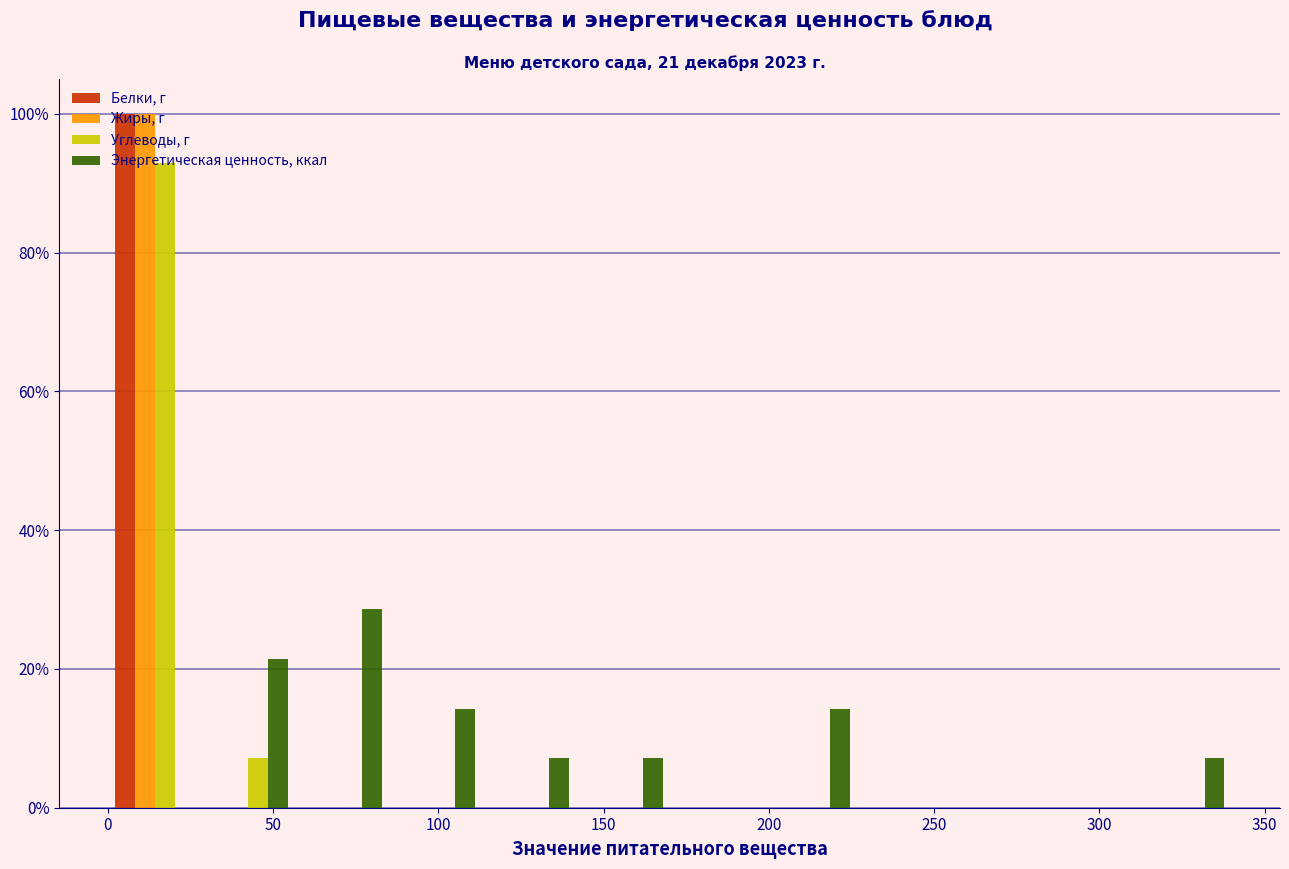

Reading left to right, transcribe this chart: for each range on the x-axis, give the height of each series' bar. Neither the bar edges nor the heights are printed on the chart, so give them approximately, as read against the axes.

0 to 30: Белки, г=100	Жиры, г=100	Углеводы, г=92	Энергетическая ценность, ккал=0
30 to 55: Белки, г=0	Жиры, г=0	Углеводы, г=8	Энергетическая ценность, ккал=22
55 to 85: Белки, г=0	Жиры, г=0	Углеводы, г=0	Энергетическая ценность, ккал=28
85 to 115: Белки, г=0	Жиры, г=0	Углеводы, г=0	Энергетическая ценность, ккал=14
115 to 140: Белки, г=0	Жиры, г=0	Углеводы, г=0	Энергетическая ценность, ккал=8
140 to 170: Белки, г=0	Жиры, г=0	Углеводы, г=0	Энергетическая ценность, ккал=8
170 to 200: Белки, г=0	Жиры, г=0	Углеводы, г=0	Энергетическая ценность, ккал=0
200 to 225: Белки, г=0	Жиры, г=0	Углеводы, г=0	Энергетическая ценность, ккал=14
225 to 255: Белки, г=0	Жиры, г=0	Углеводы, г=0	Энергетическая ценность, ккал=0
255 to 285: Белки, г=0	Жиры, г=0	Углеводы, г=0	Энергетическая ценность, ккал=0
285 to 310: Белки, г=0	Жиры, г=0	Углеводы, г=0	Энергетическая ценность, ккал=0
310 to 340: Белки, г=0	Жиры, г=0	Углеводы, г=0	Энергетическая ценность, ккал=8